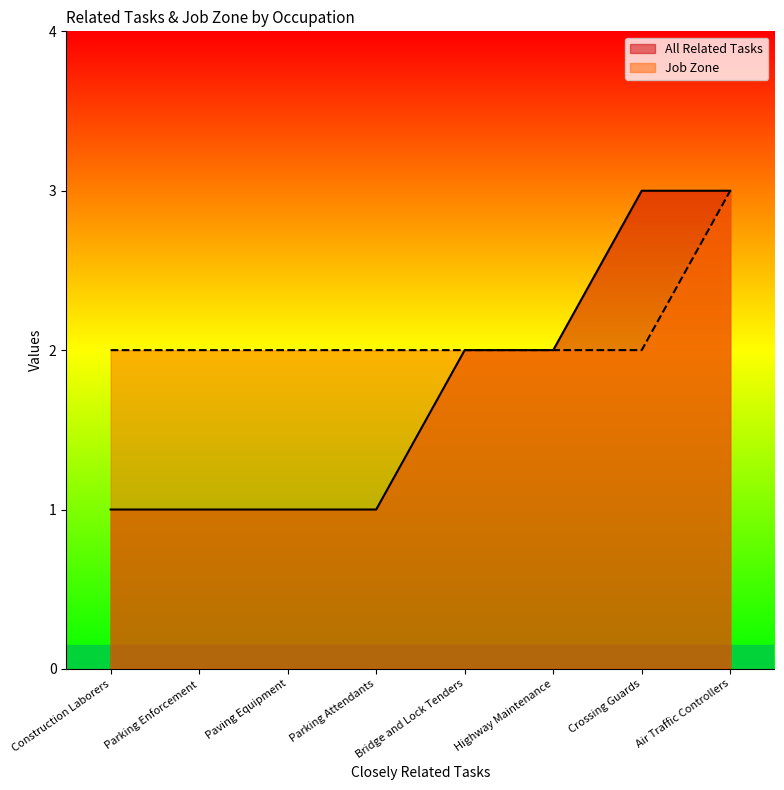

Is it true that All Related Tasks equals 3 at Crossing Guards?

True